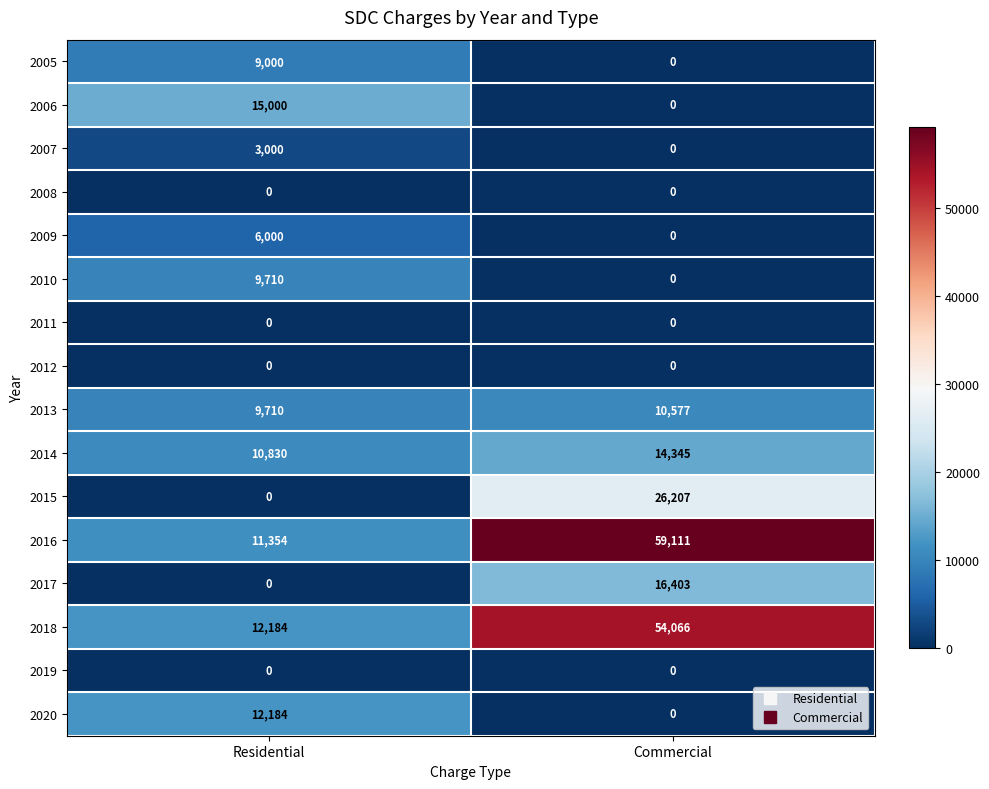

Rank the categories by 2015 value from highest to lowest.

Commercial, Residential